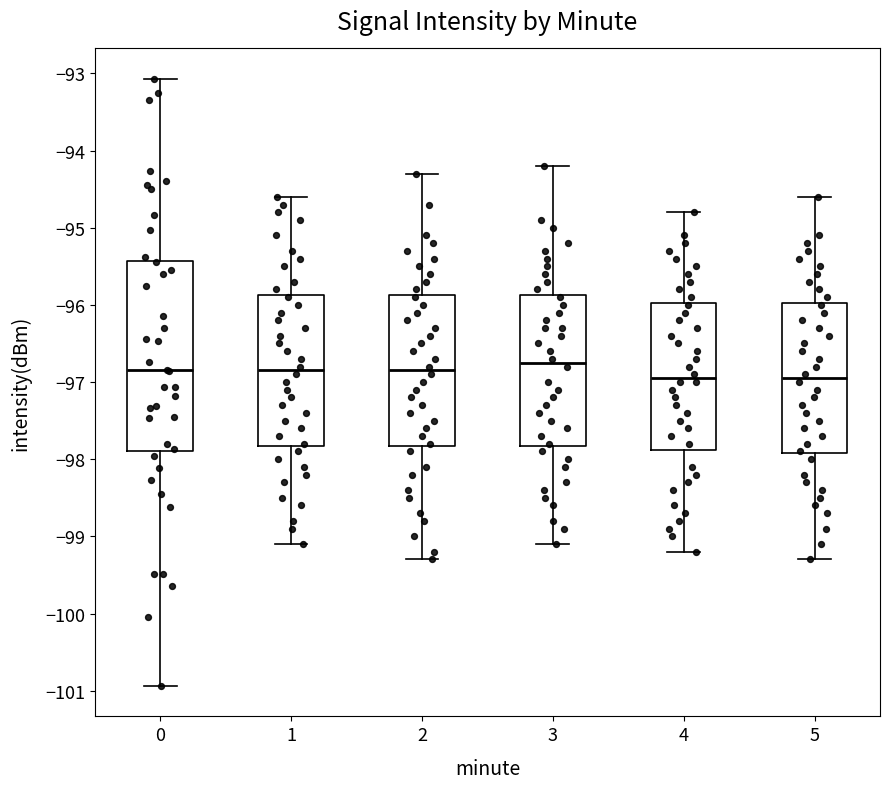

Reading left to right, read every box against the y-axis: the position of its median line, the range the box covers, and the ends of its whiskers. The values are not printed on the chart, so give them approximately, as read against the axis.

0: median -96.8, box -97.9 to -95.4, whiskers -100.9 to -93.1
1: median -96.8, box -97.8 to -95.9, whiskers -99.1 to -94.6
2: median -96.8, box -97.8 to -95.9, whiskers -99.3 to -94.3
3: median -96.7, box -97.8 to -95.9, whiskers -99.1 to -94.2
4: median -96.9, box -97.9 to -96.0, whiskers -99.2 to -94.8
5: median -96.9, box -97.9 to -96.0, whiskers -99.3 to -94.6